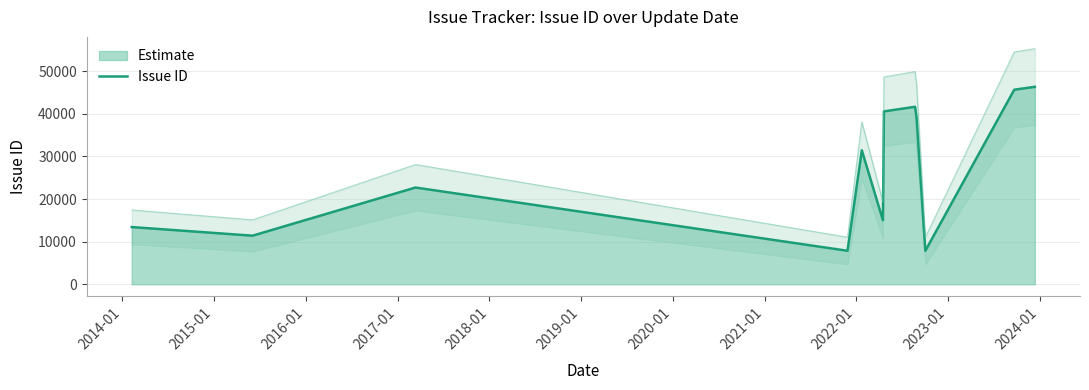

How many lines are shown in the chart?

1